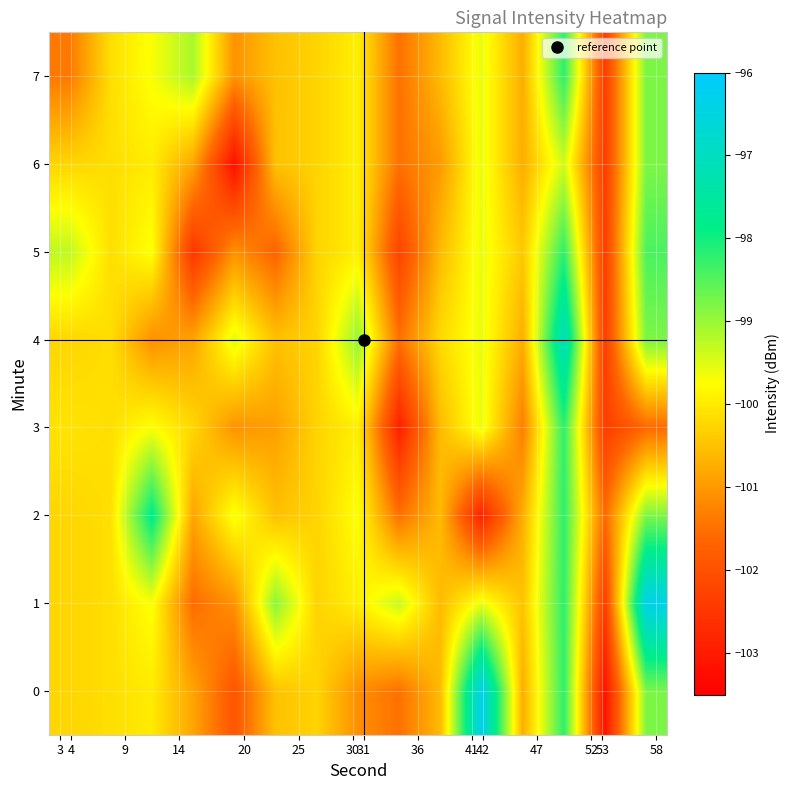

How many data points does each series have?

15